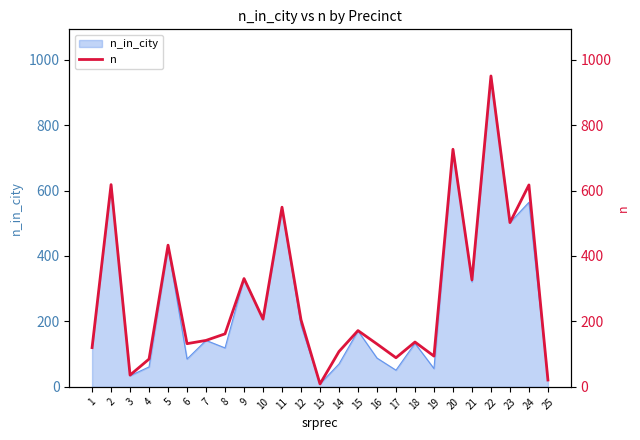

How many values are below 162?

12